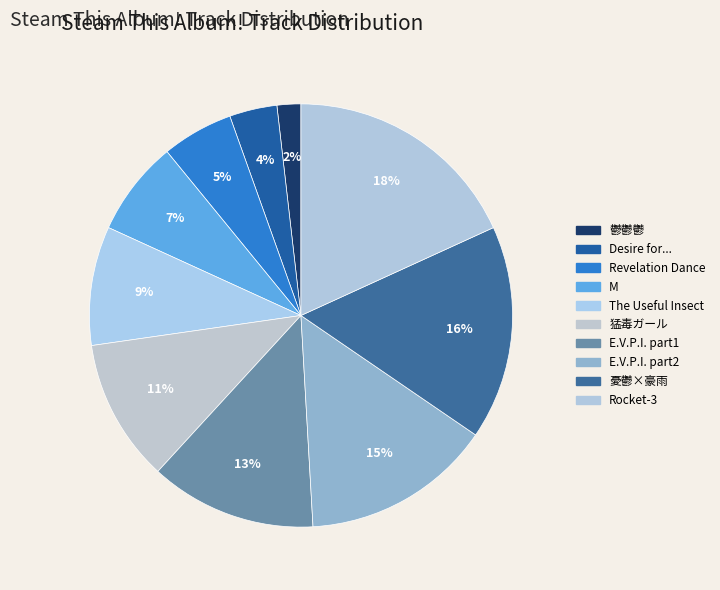

Do Revelation Dance and 猛毒ガール together represent more than half of the pie?

No